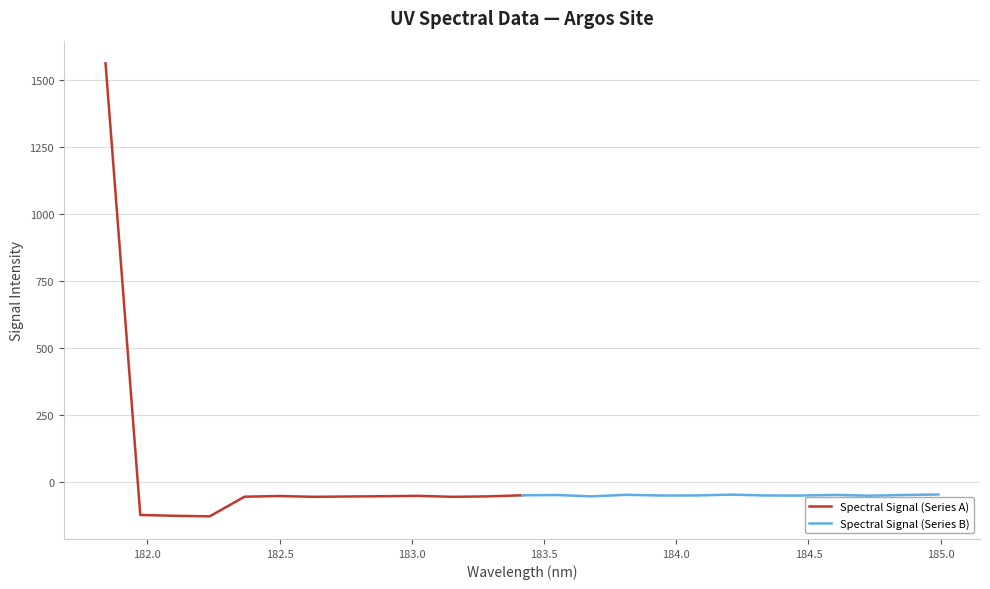

Which series has the largest range (max minus min)?

Spectral Signal (Series A)